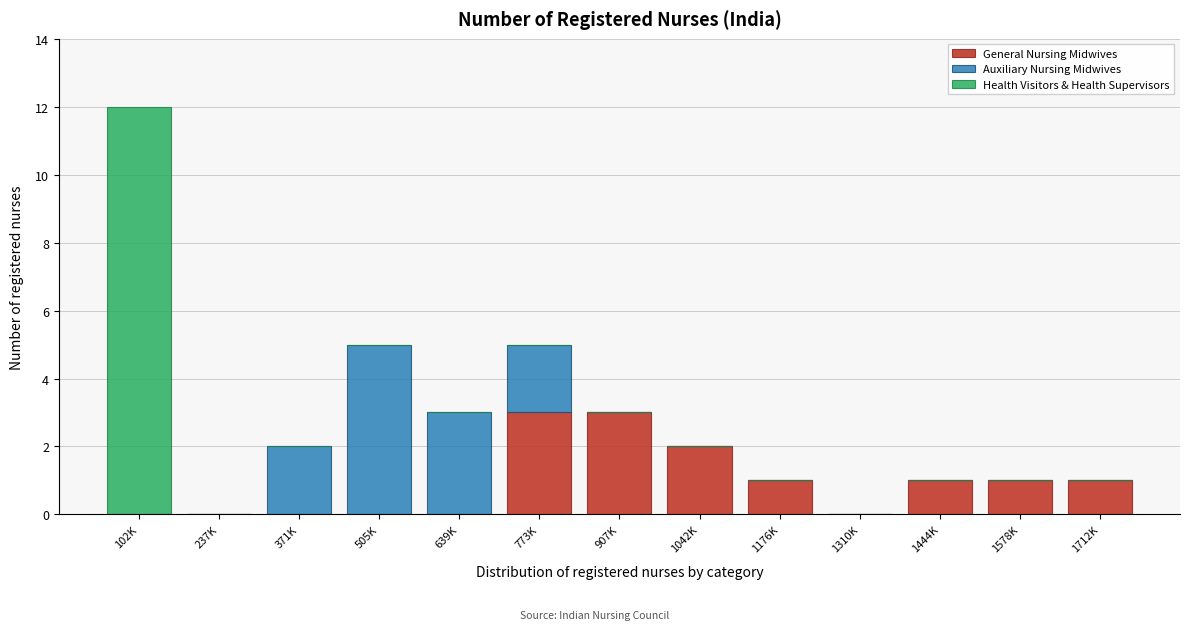

At which category is the sum across all series the highest?

102K